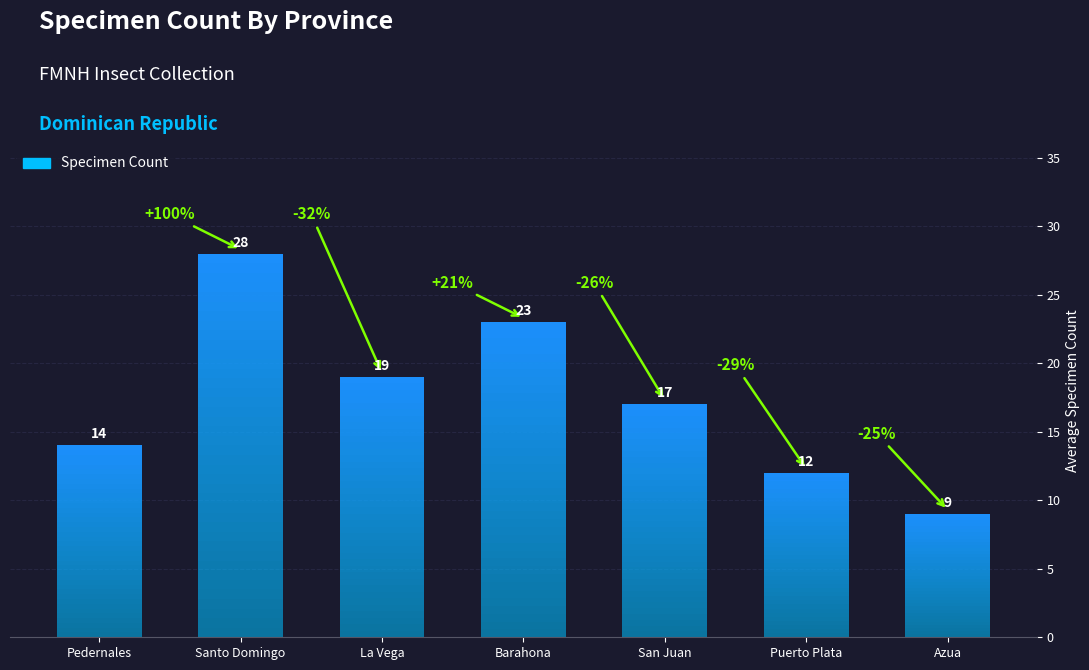

What is the smallest value displayed?

9